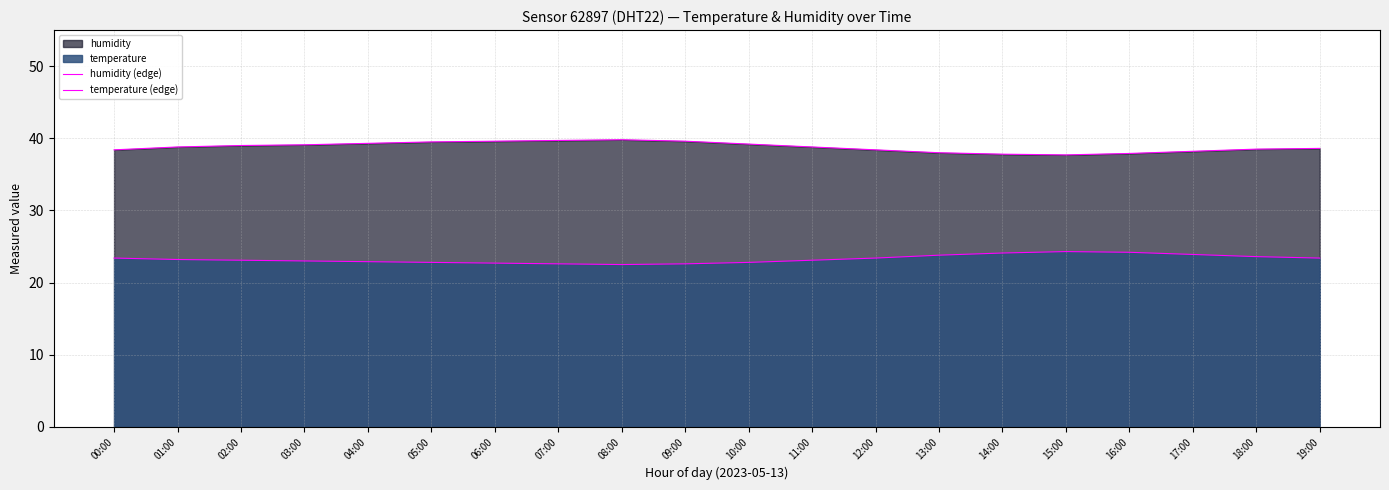

What is the label of the 20th point from the left?

19:00